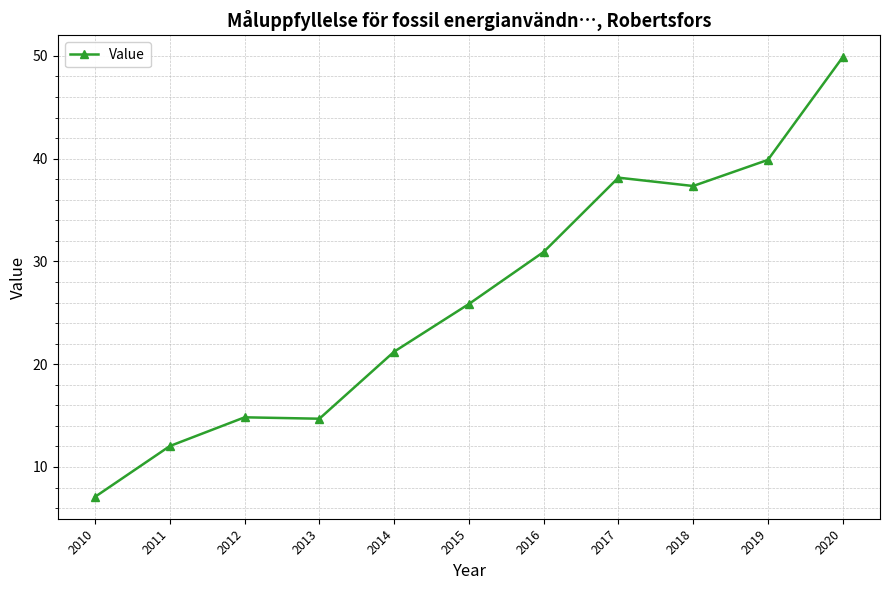

At which label is the value closest to 28?

2015